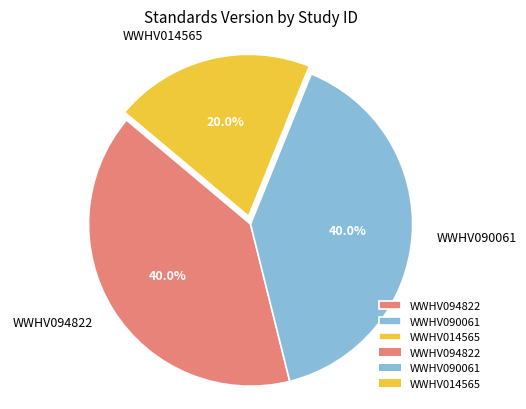

How much of the chart is everything except WWHV090061?

60.0%